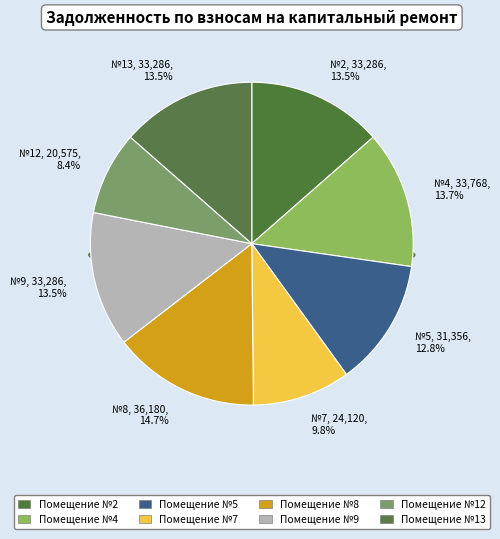

What is the change in value from 4 to 12?

-13193.0